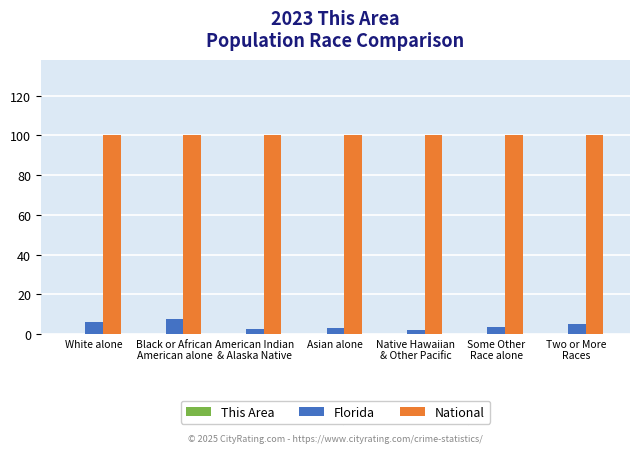

What is the highest value of the National series?

100.0